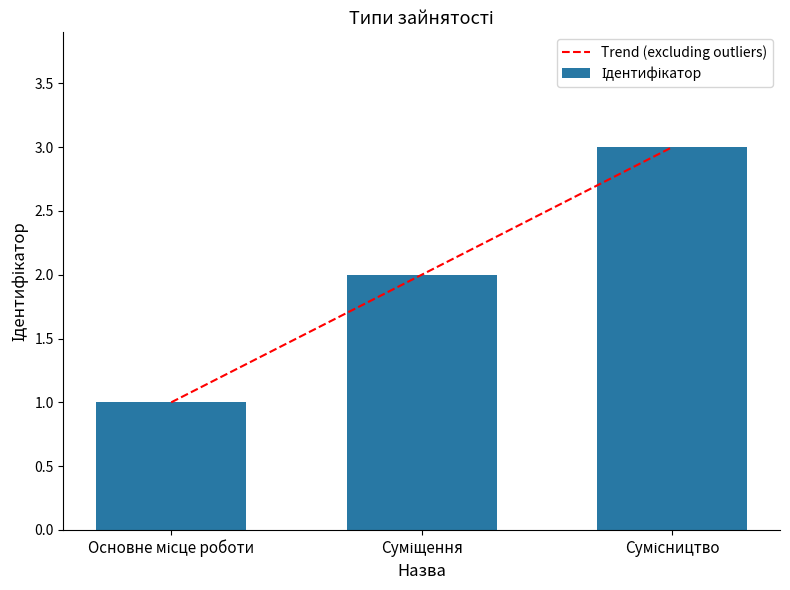

The chart shows a value of 3 at Суміщення. True or false?

False